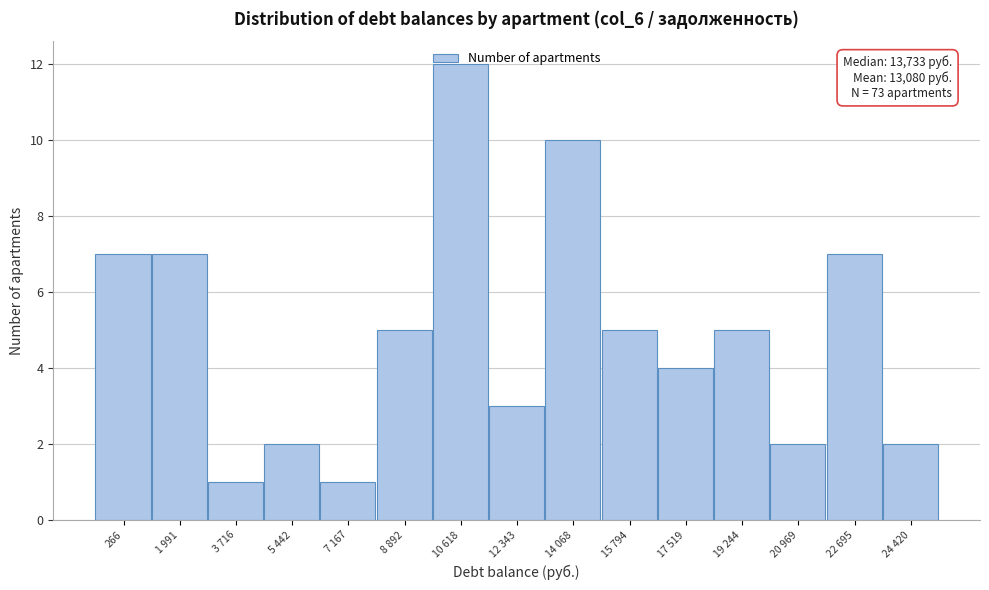

True or false: the data shows 5 at 17 519.

False